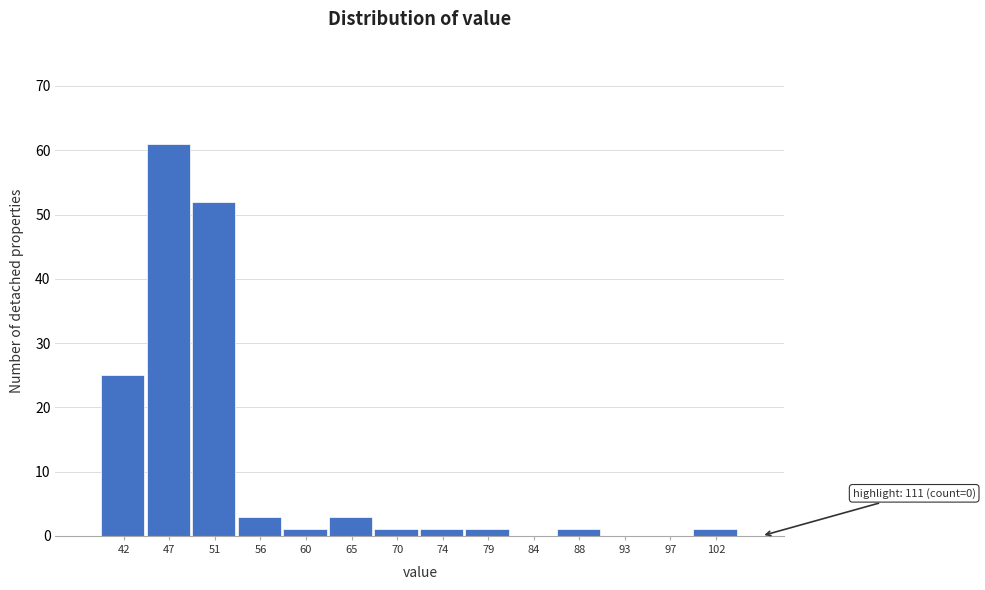

Reading left to right, list all the values displayed in this chart.

42=25	47=61	51=52	56=3	60=1	65=3	70=1	74=1	79=1	84=0	88=1	93=0	97=0	102=1